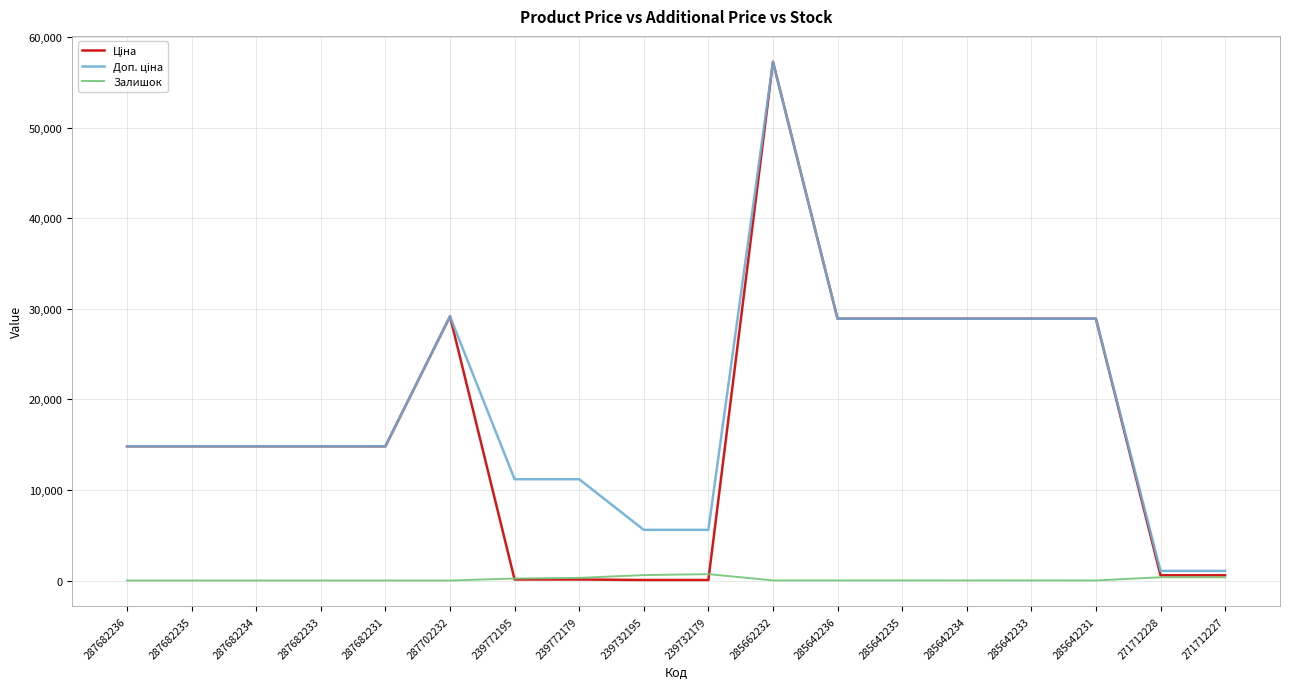

At which category is the sum across all series the highest?

285662232